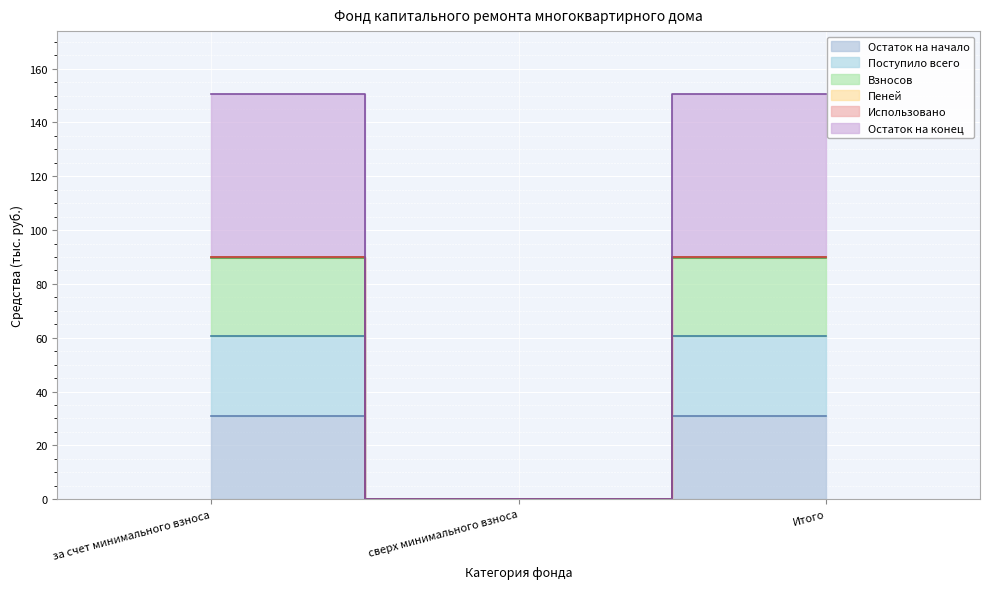

The value of Поступило всего at сверх минимального взноса is 0.0. True or false?

True